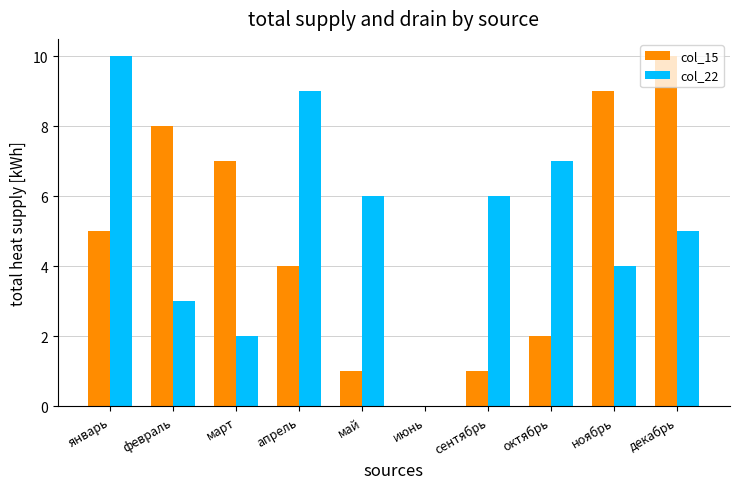

Reading left to right, what are all the values shown in this chart?

col_15: январь=5	февраль=8	март=7	апрель=4	май=1	июнь=0	сентябрь=1	октябрь=2	ноябрь=9	декабрь=10
col_22: январь=10	февраль=3	март=2	апрель=9	май=6	июнь=0	сентябрь=6	октябрь=7	ноябрь=4	декабрь=5